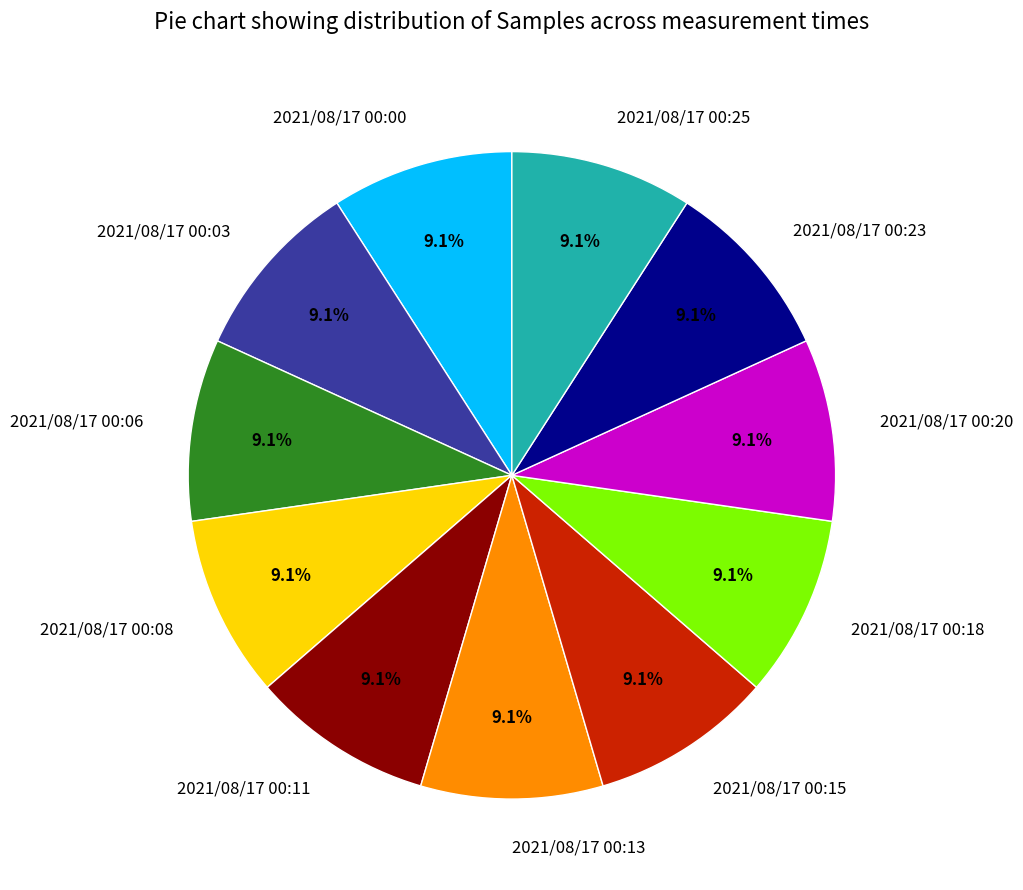

What is the ratio of the value at 2021/08/17 00:25 to the value at 2021/08/17 00:00?

1.0